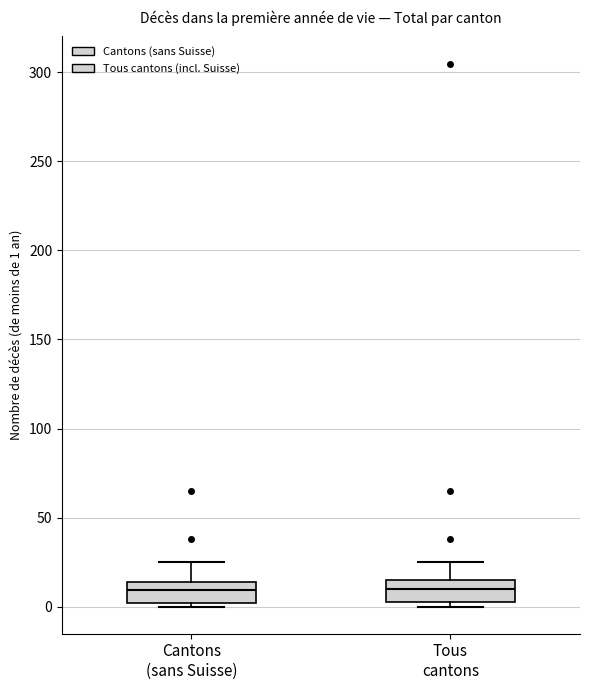

Where does the upper whisker of the box for Tous cantons end on the y-axis? The values are not printed on the chart, so give them approximately, as read against the axis.

25